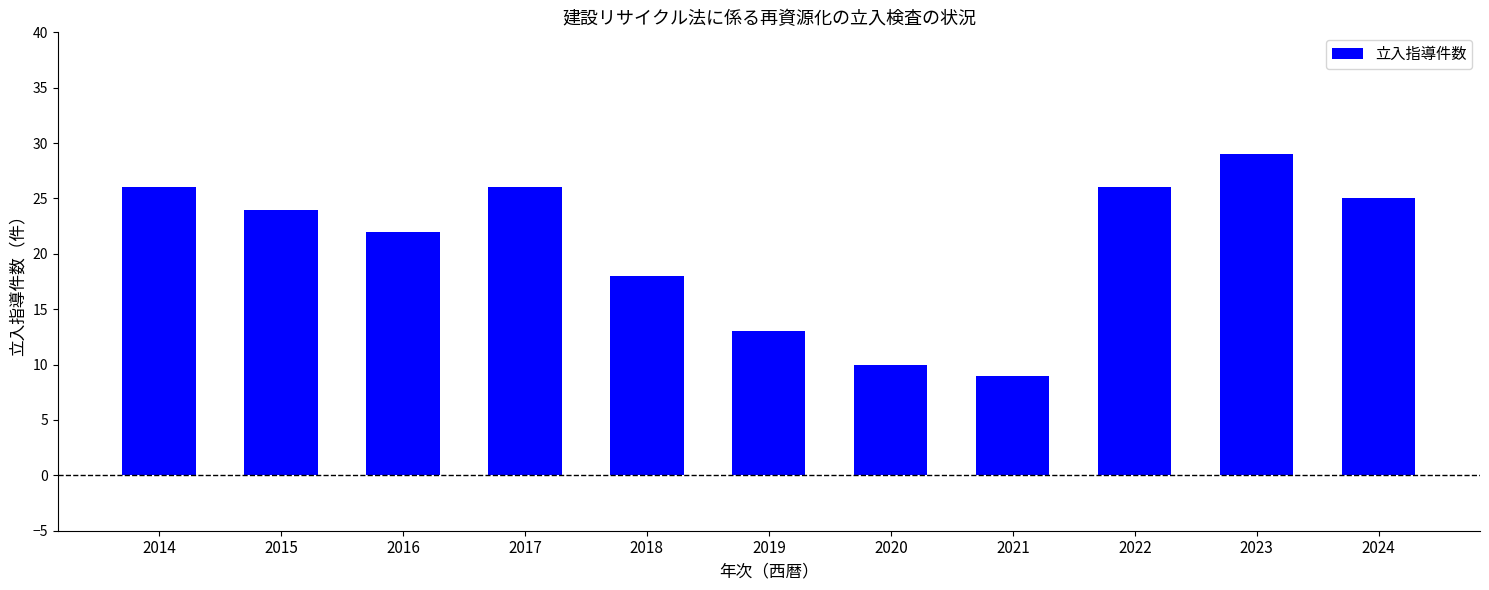

What is the sum of the values at 2020 and 2024?

35